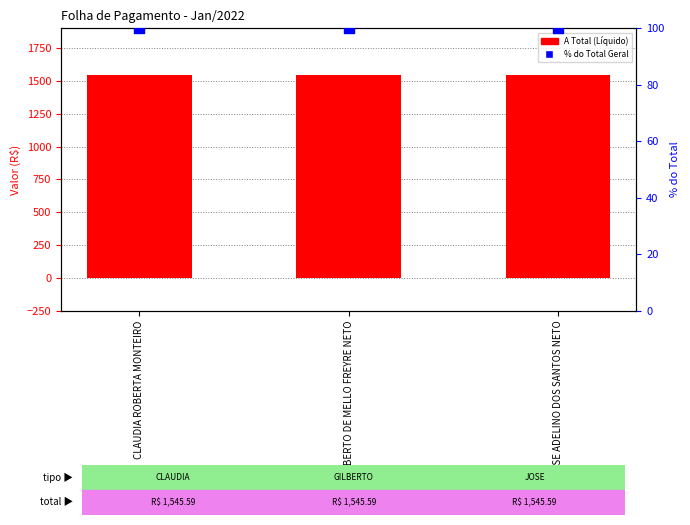

At which category is the sum across all series the highest?

CLAUDIA ROBERTA MONTEIRO